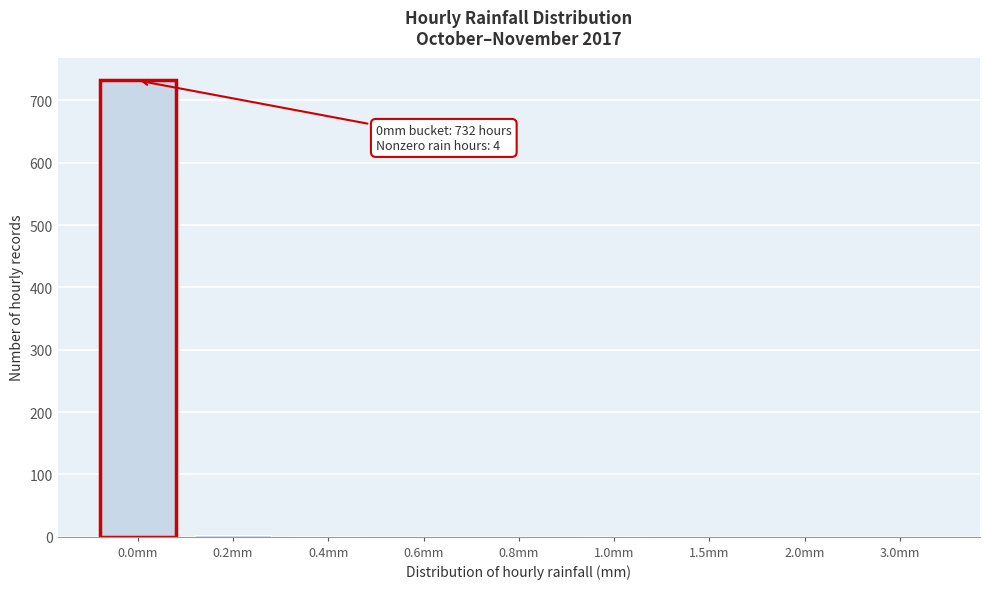

What is the maximum value shown in the chart?

732